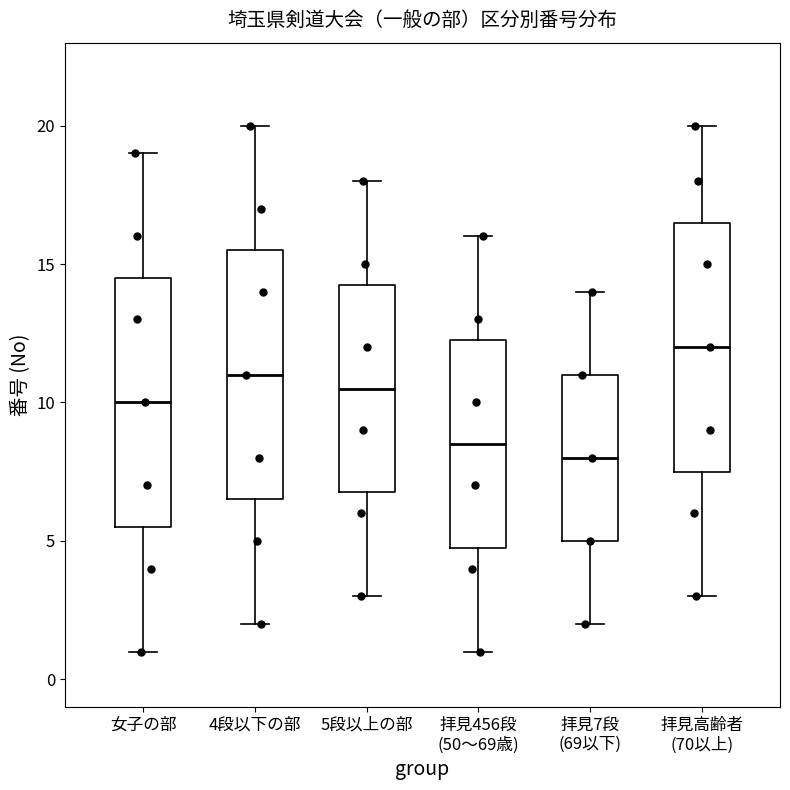

Which box's median line is the lowest?

拝見7段 (69以下)